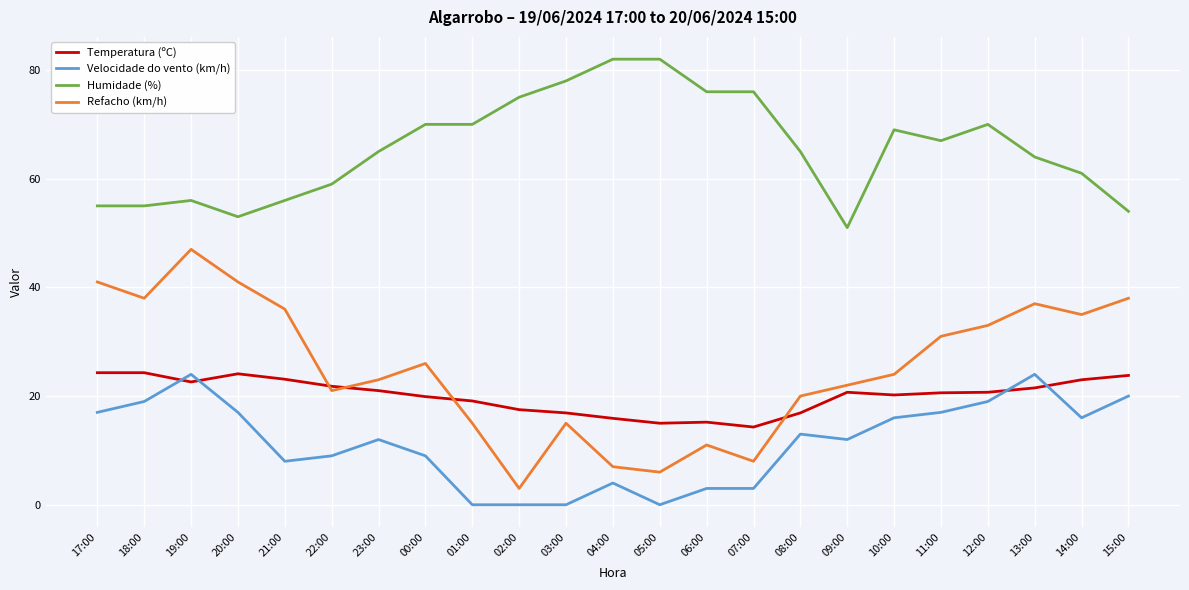

Which series has the largest total across all categories?

Humidade (%)